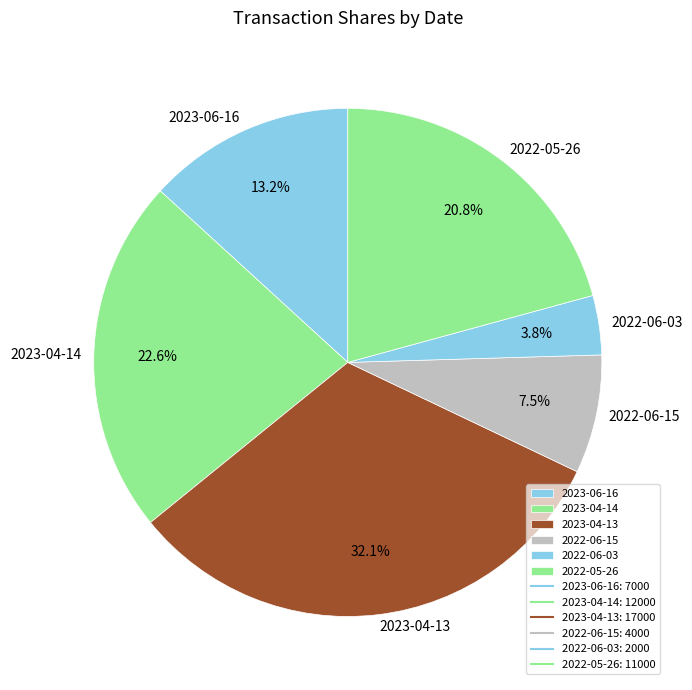

Rank the categories by value from highest to lowest.

2023-04-13, 2023-04-14, 2022-05-26, 2023-06-16, 2022-06-15, 2022-06-03